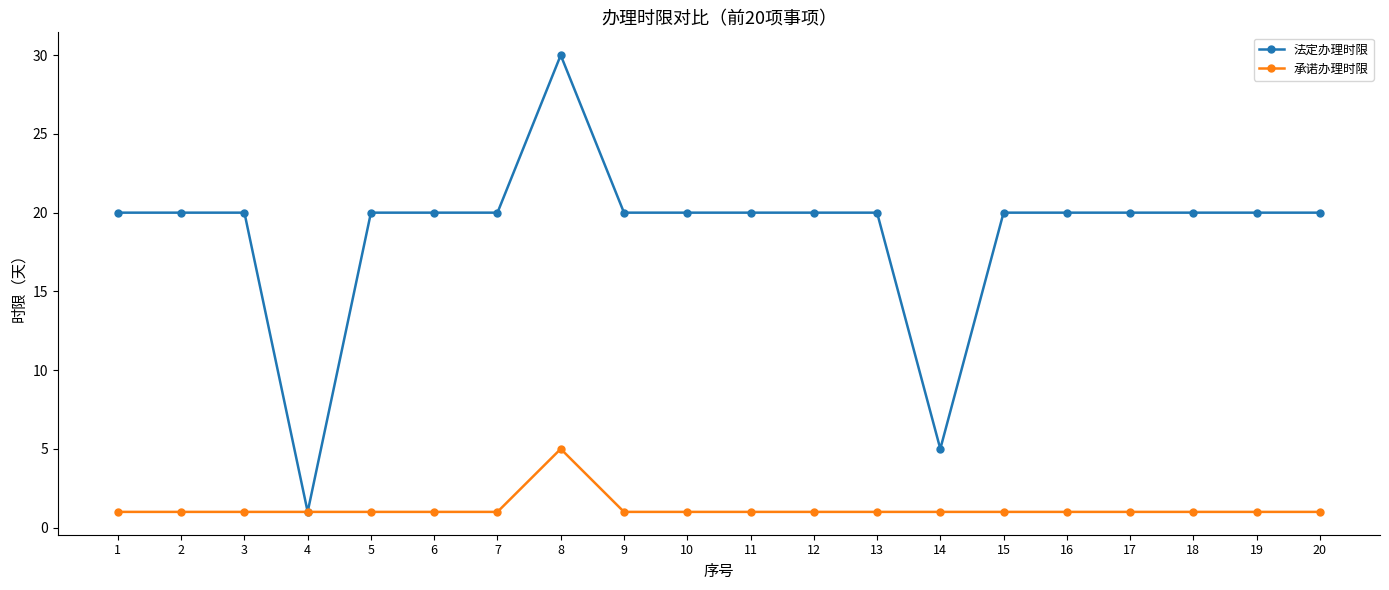

Is it true that 法定办理时限 equals 5 at 14?

True